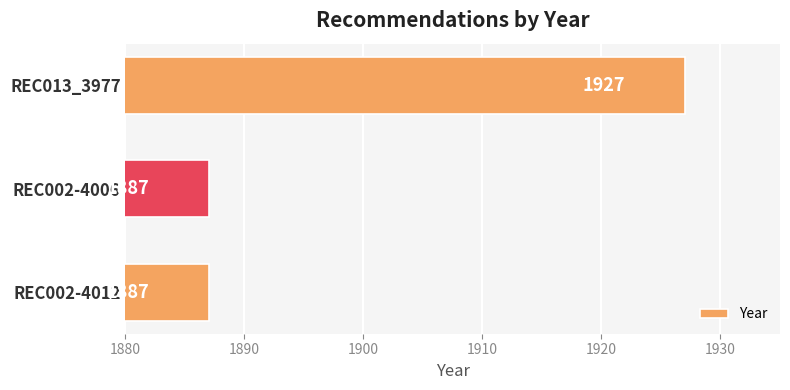

Reading top to bottom, extract all data points from this chart.

REC013_3977=1927	REC002-4006=1887	REC002-4012=1887